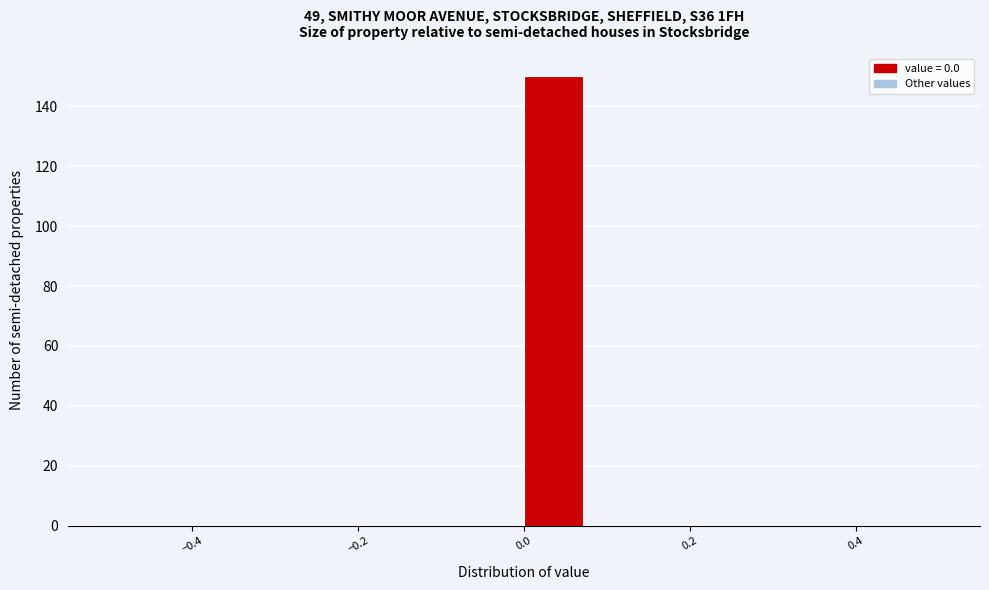

Read against the x-axis, roughly where is the centre of the tallest bar?

0.04